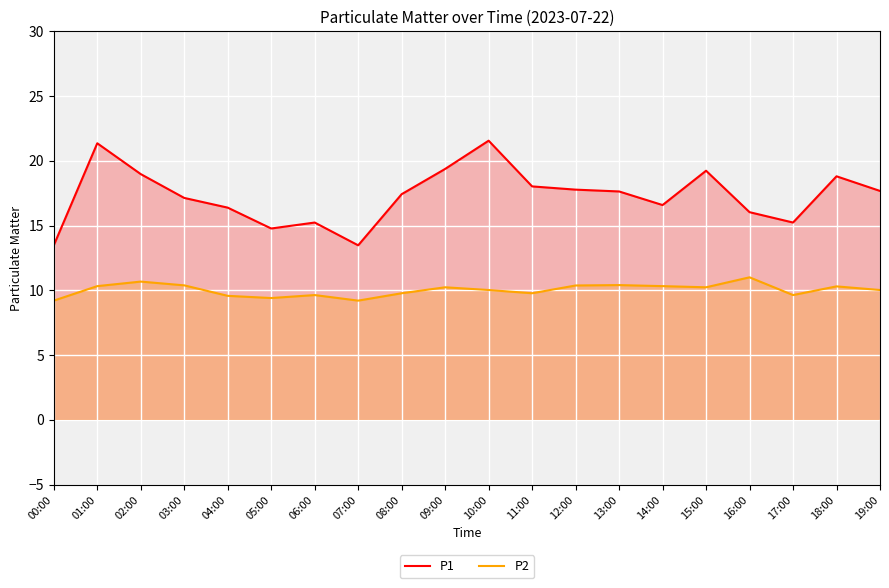

What is the label of the 6th point from the right?

14:00